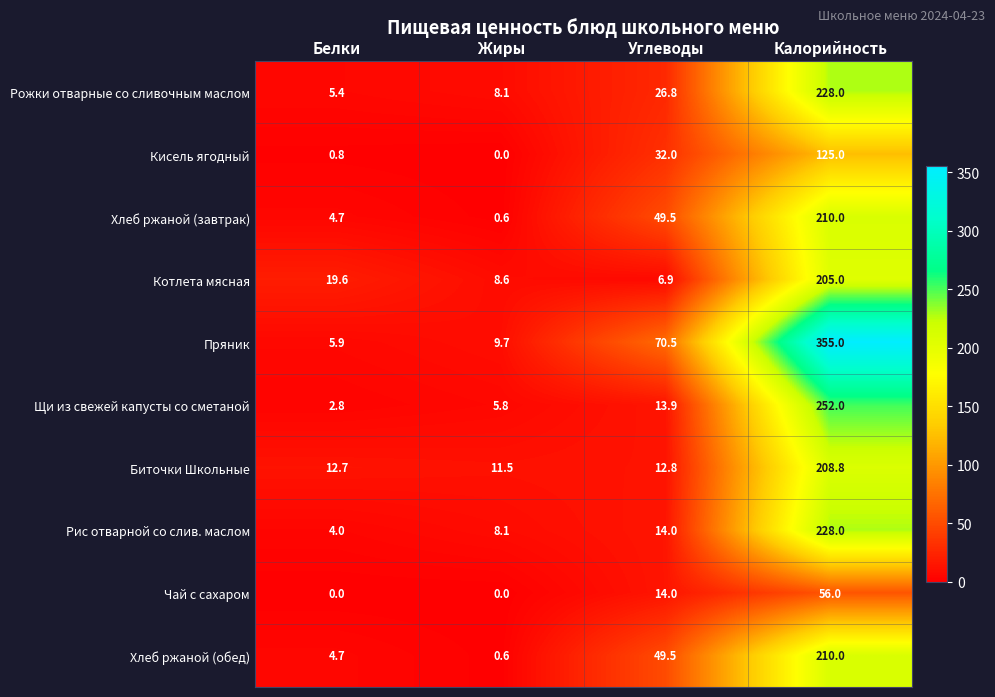

Rank the categories by Щи из свежей капусты со сметаной value from lowest to highest.

Белки, Жиры, Углеводы, Калорийность